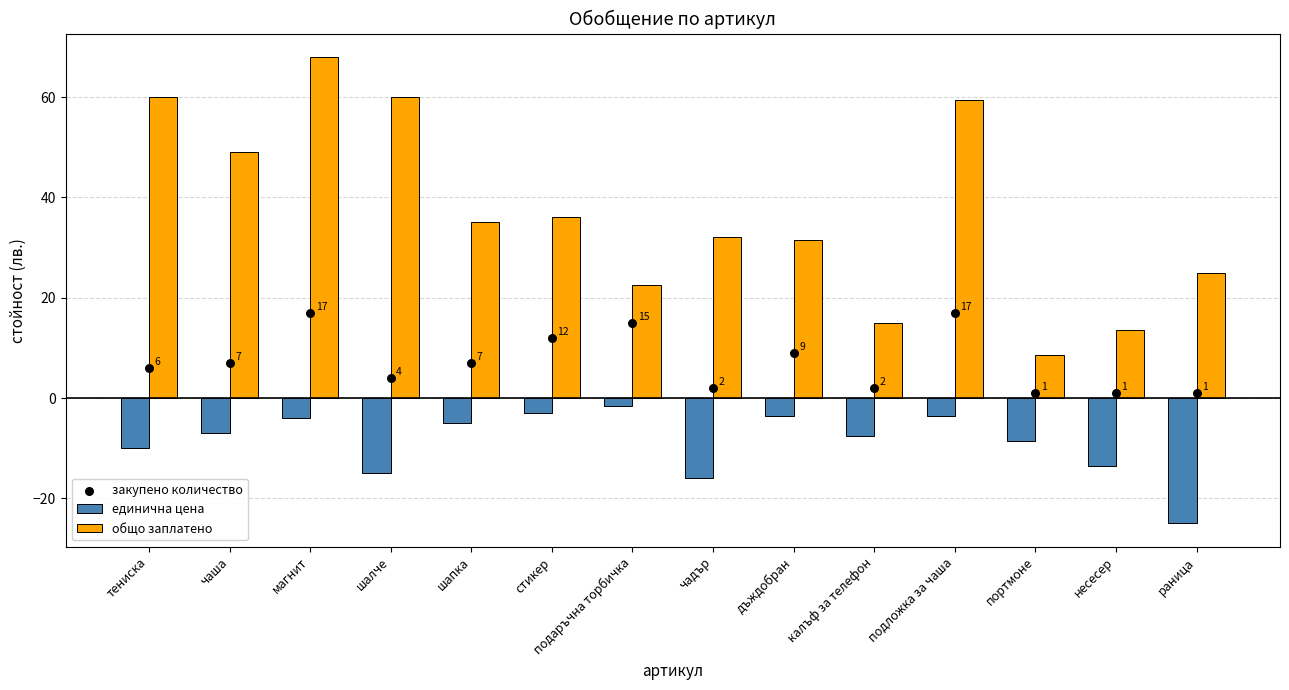

What are all the series names shown in the legend?

единична цена, общо заплатено, закупено количество